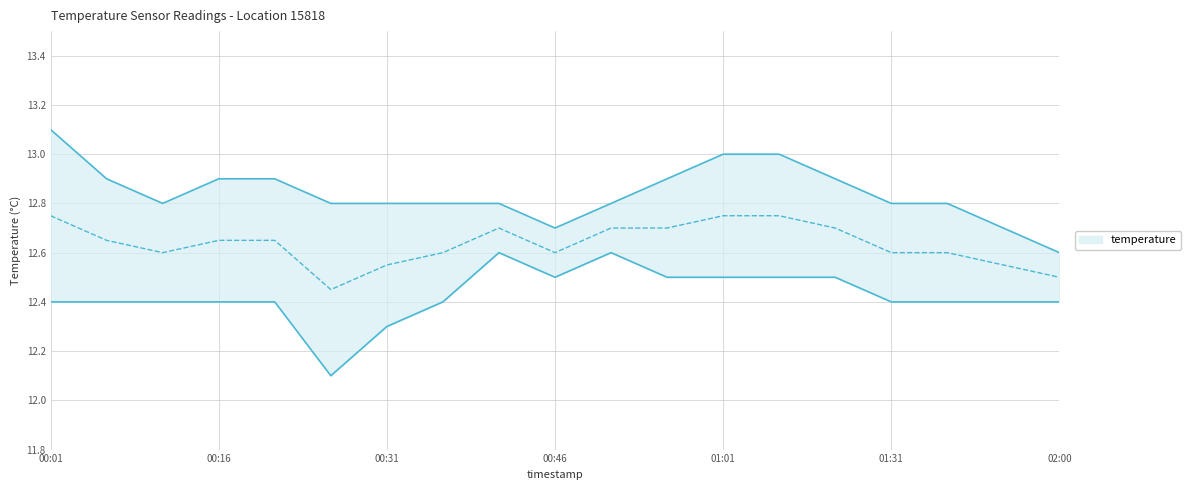

True or false: temperature_mid and temperature_lower cross at least once.

False